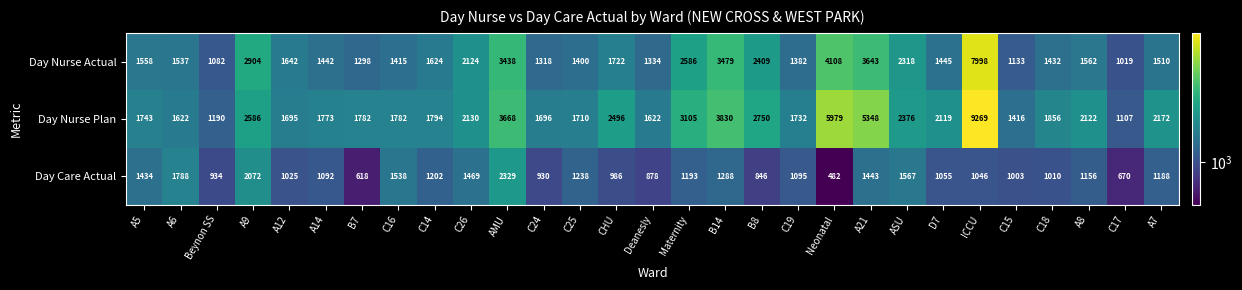

At ICCU, list the series in order from largest to smallest.

Day Nurse Plan, Day Nurse Actual, Day Care Actual